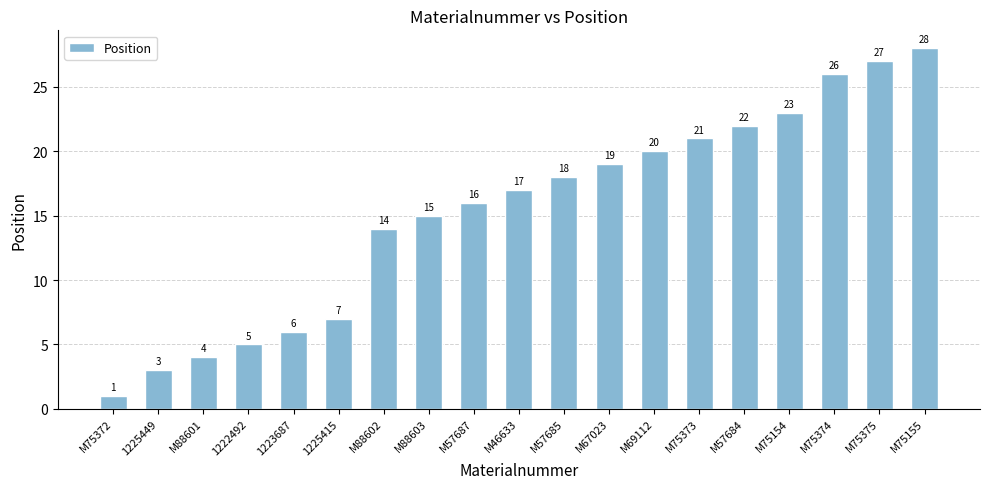

Rank the categories by value from highest to lowest.

M75155, M75375, M75374, M75154, M57684, M75373, M69112, M67023, M57685, M46633, M57687, M88603, M88602, 1225415, 1223687, 1222492, M88601, 1225449, M75372